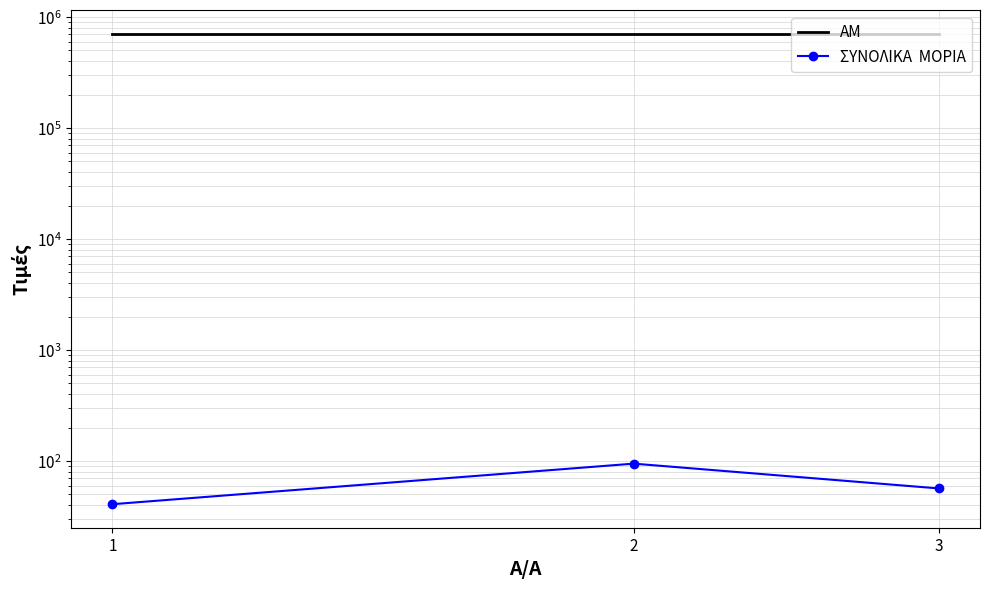

What is the sum of the ΣΥΝΟΛΙΚΑ  ΜΟΡΙΑ values at 3 and 1?

97.4